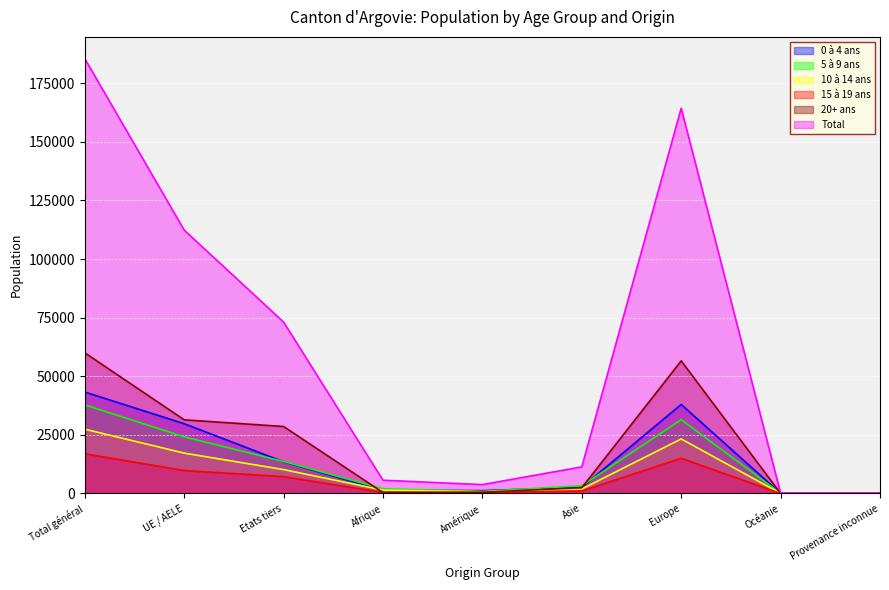

Reading left to right, list all the values displayed in this chart.

0 à 4 ans: 43286	29759	13527	1383	1218	2635	37979	42	29
5 à 9 ans: 37811	24164	13647	2006	896	3299	31492	61	57
10 à 14 ans: 27427	17225	10202	1457	714	1921	23271	40	24
15 à 19 ans: 16947	9773	7174	425	450	1042	15014	10	6
20+ ans: 60005	31428	28577	400	517	2466	56581	24	17
Total: 185476	112349	73127	5671	3795	11363	164337	177	133